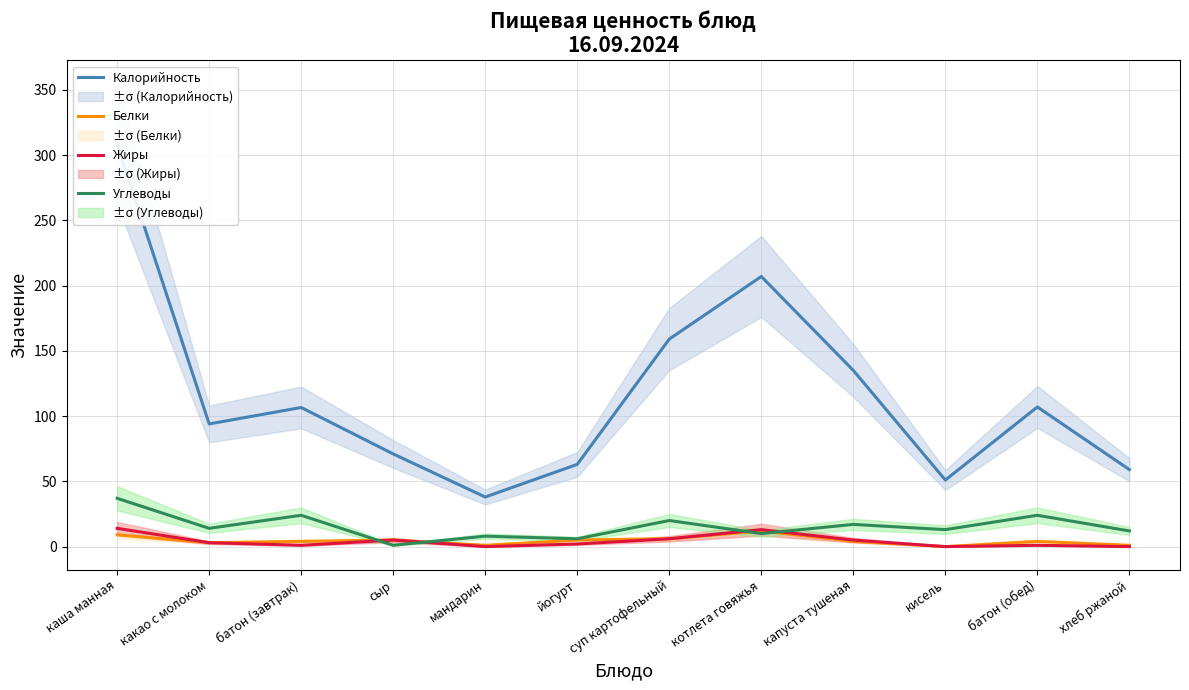

The Калорийность series shows 131.6 at какао с молоком. True or false?

False